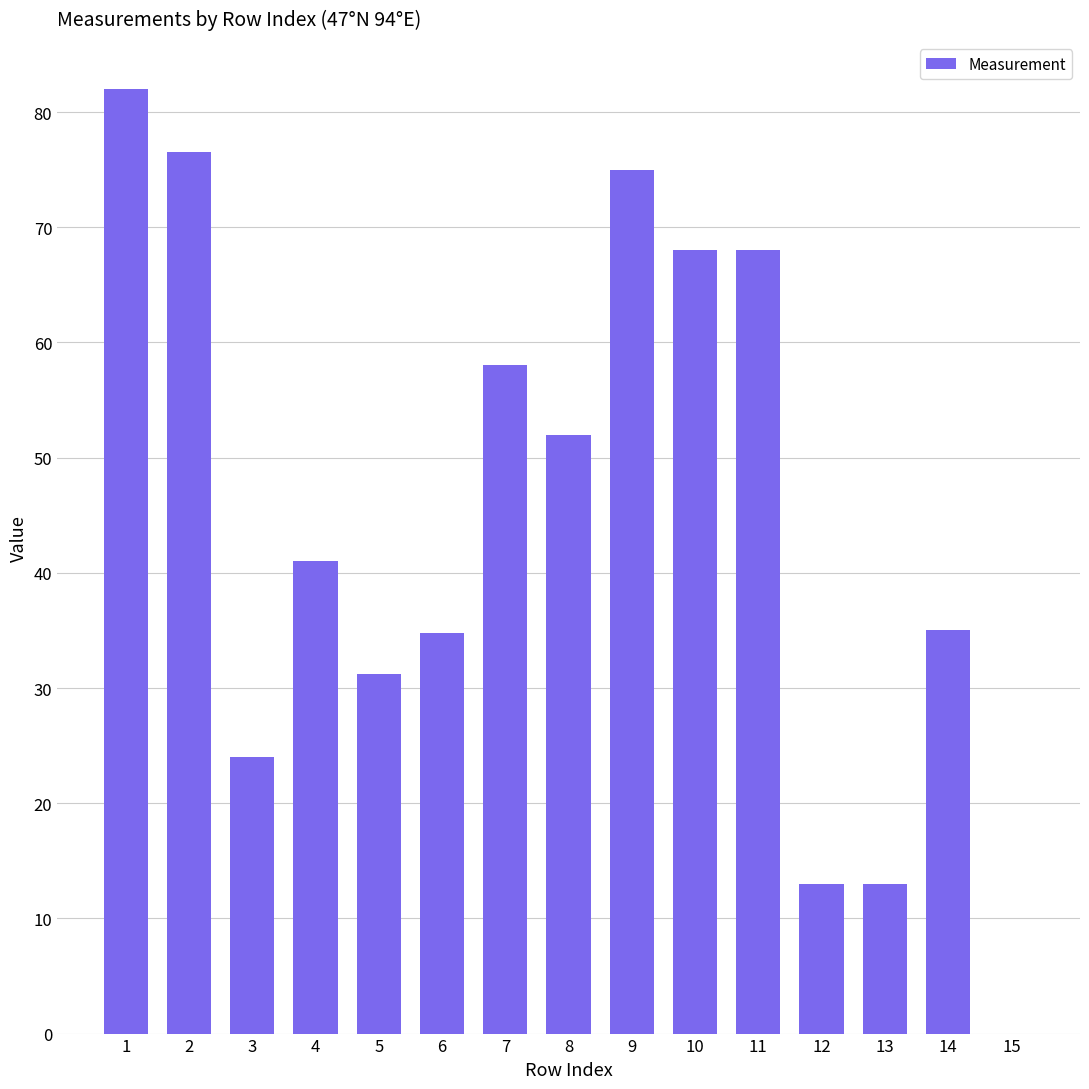

Approximately how many times larger is the value at 8 compared to 11?

0.8